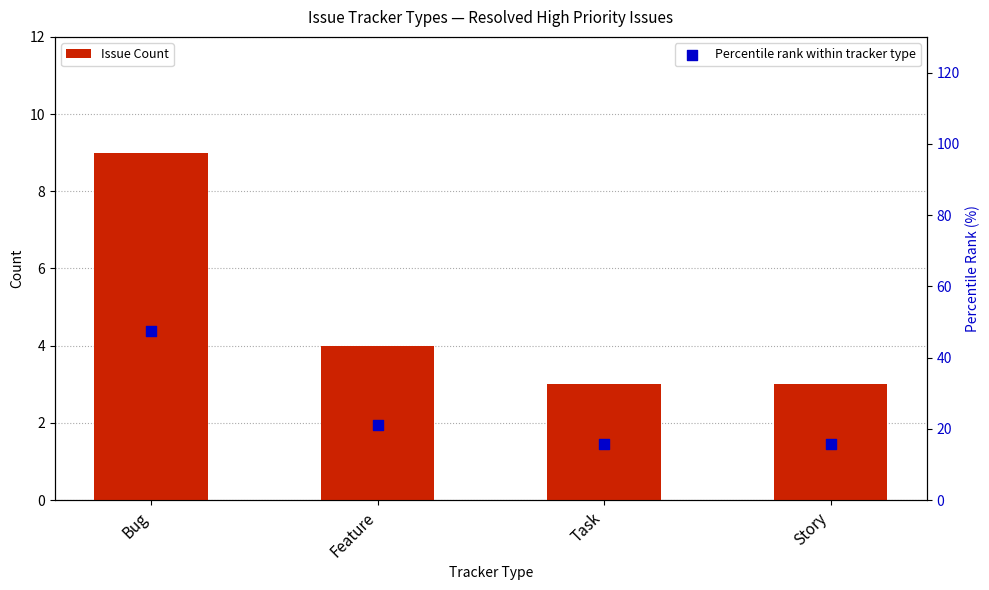

At which category is the sum across all series the highest?

Bug